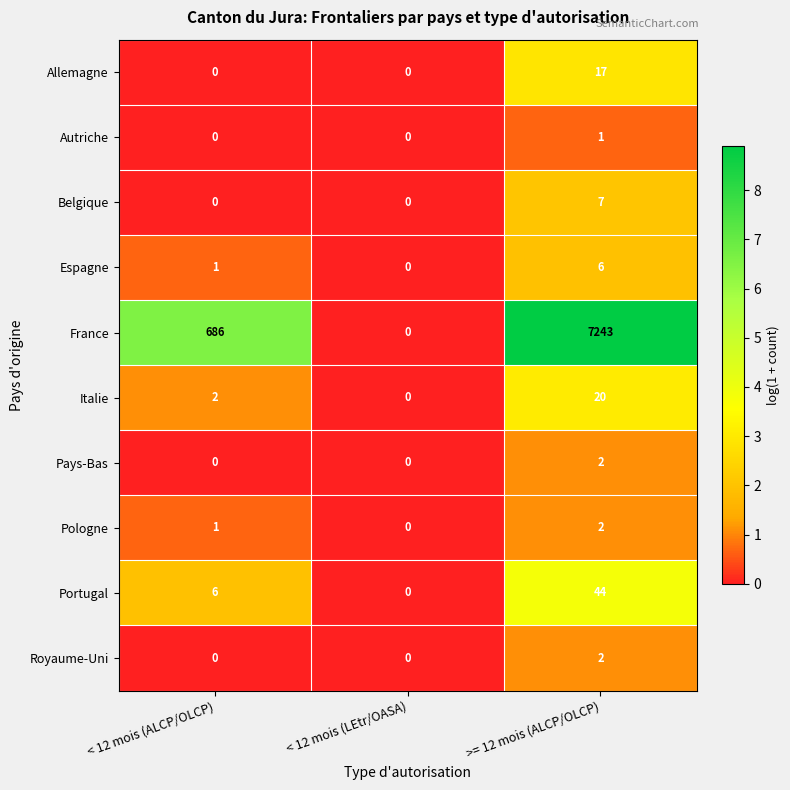

What is the difference between the Portugal values at < 12 mois (ALCP/OLCP) and < 12 mois (LEtr/OASA)?

6